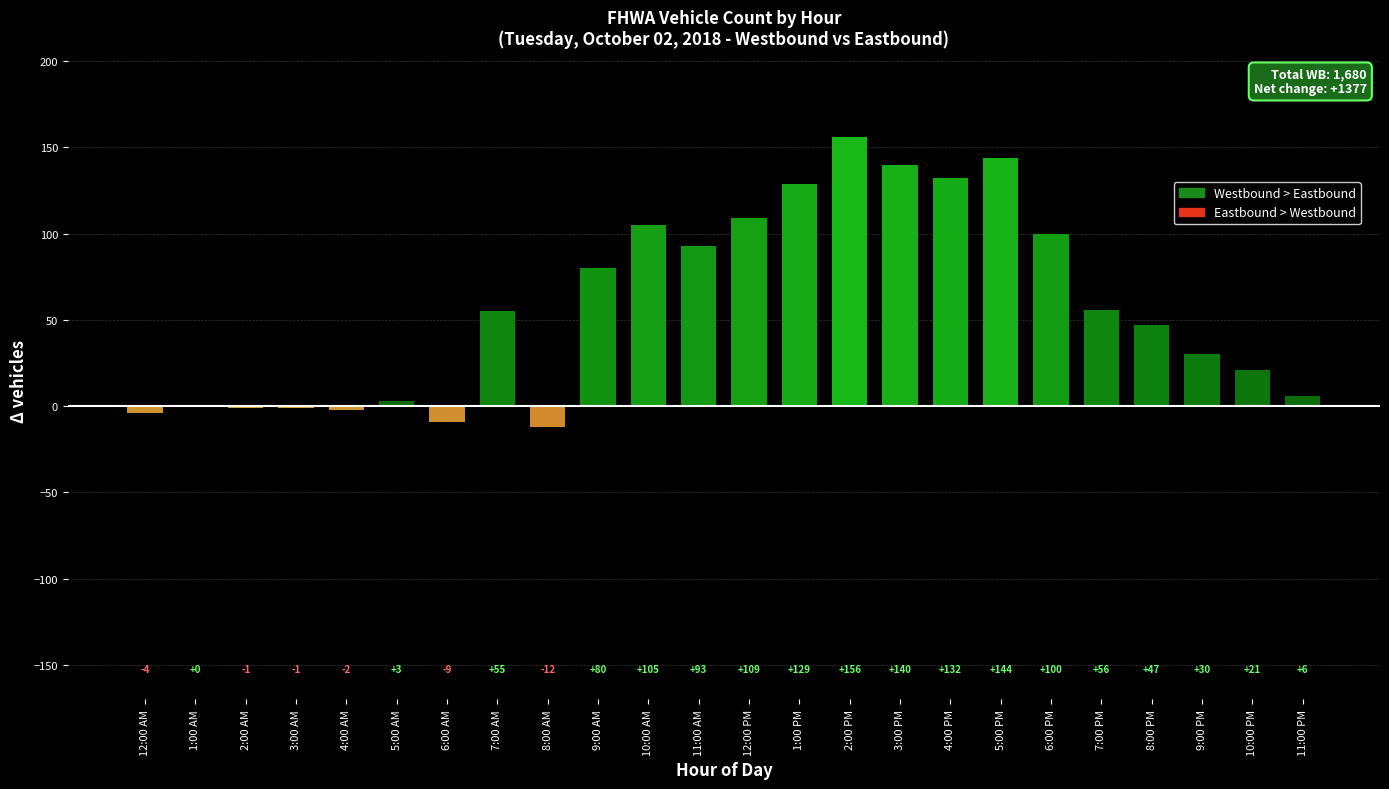

What value does the data have at 1:00 PM?

129